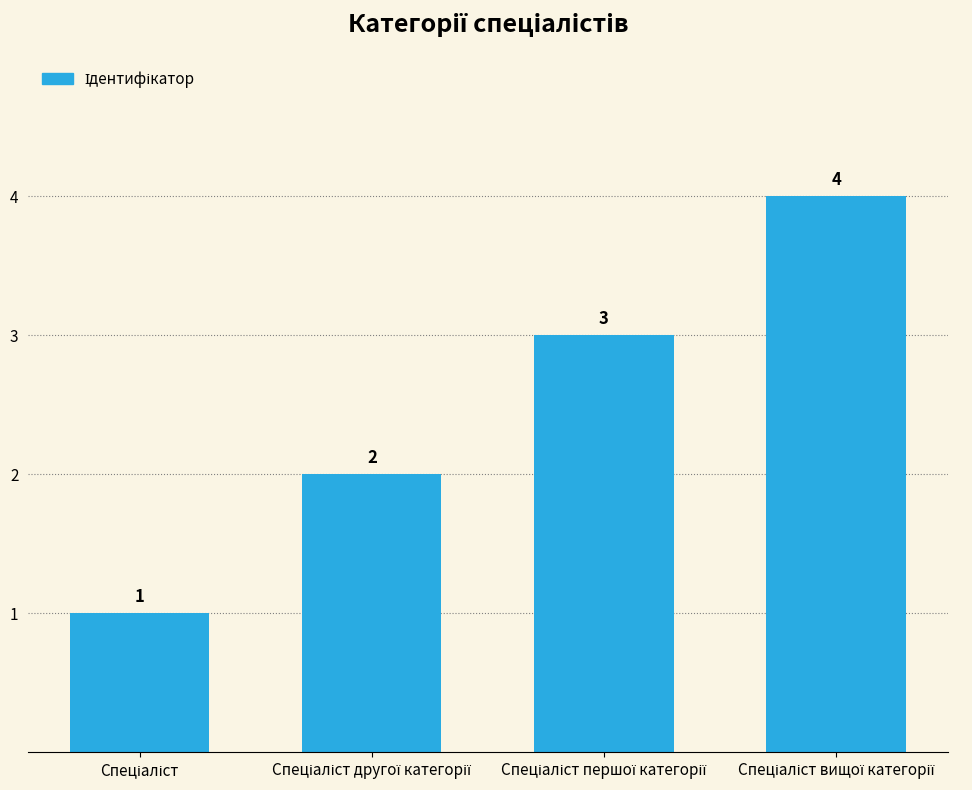

What is the value of the 4th bar from the left?

4